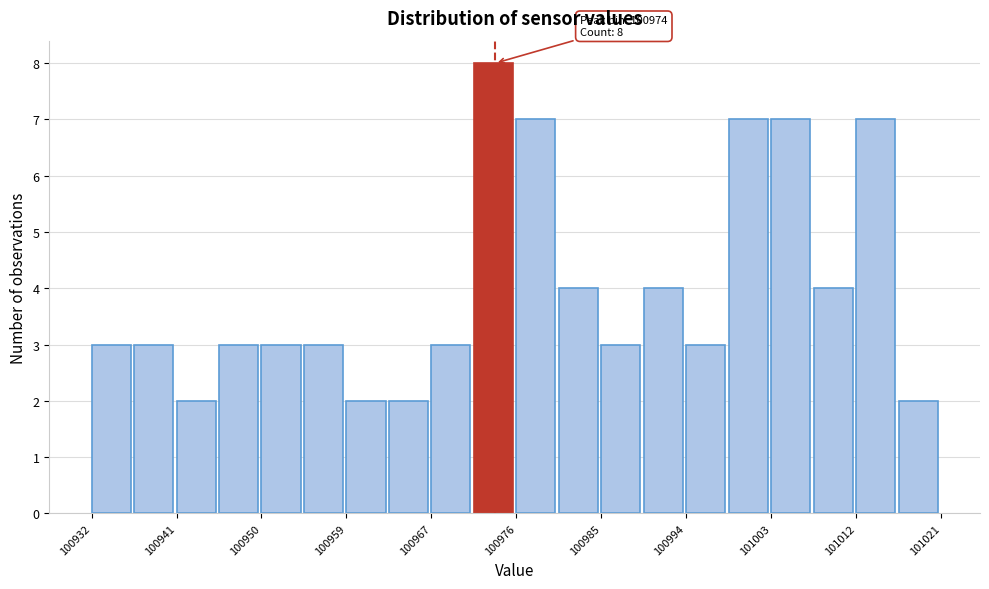

Over which range of the x-axis is the bar tallest?

100972 to 100976